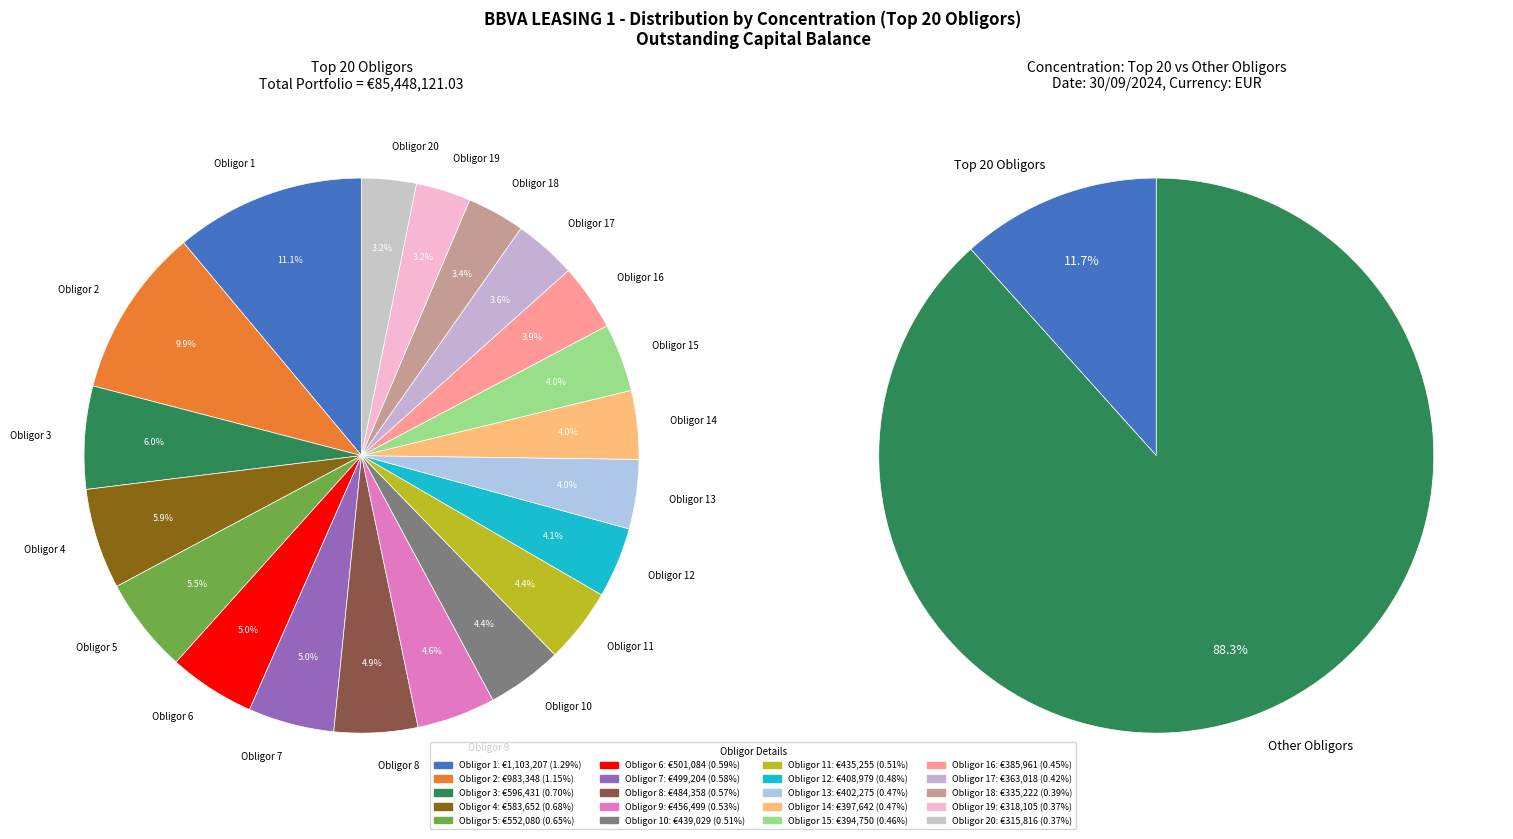

Is there any slice that represents more than half of the pie?

Yes